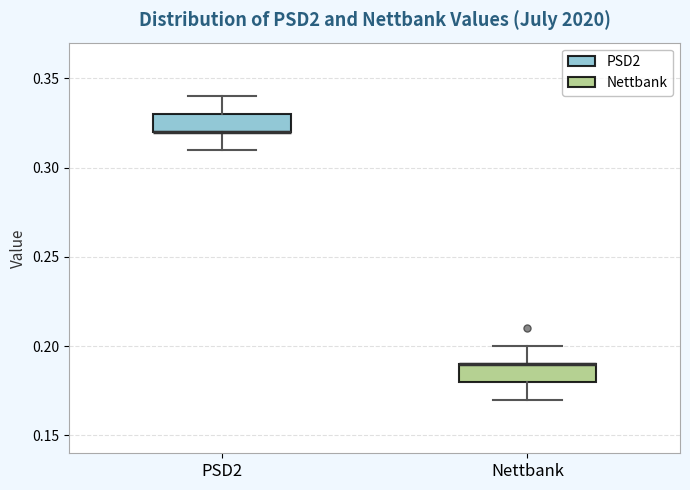

Reading left to right, read every box against the y-axis: the position of its median line, the range the box covers, and the ends of its whiskers. The values are not printed on the chart, so give them approximately, as read against the axis.

PSD2: median 0.32 (drawn on the box's lower edge), box 0.32 to 0.33, whiskers 0.31 to 0.34
Nettbank: median 0.19 (drawn on the box's upper edge), box 0.18 to 0.19, whiskers 0.17 to 0.20